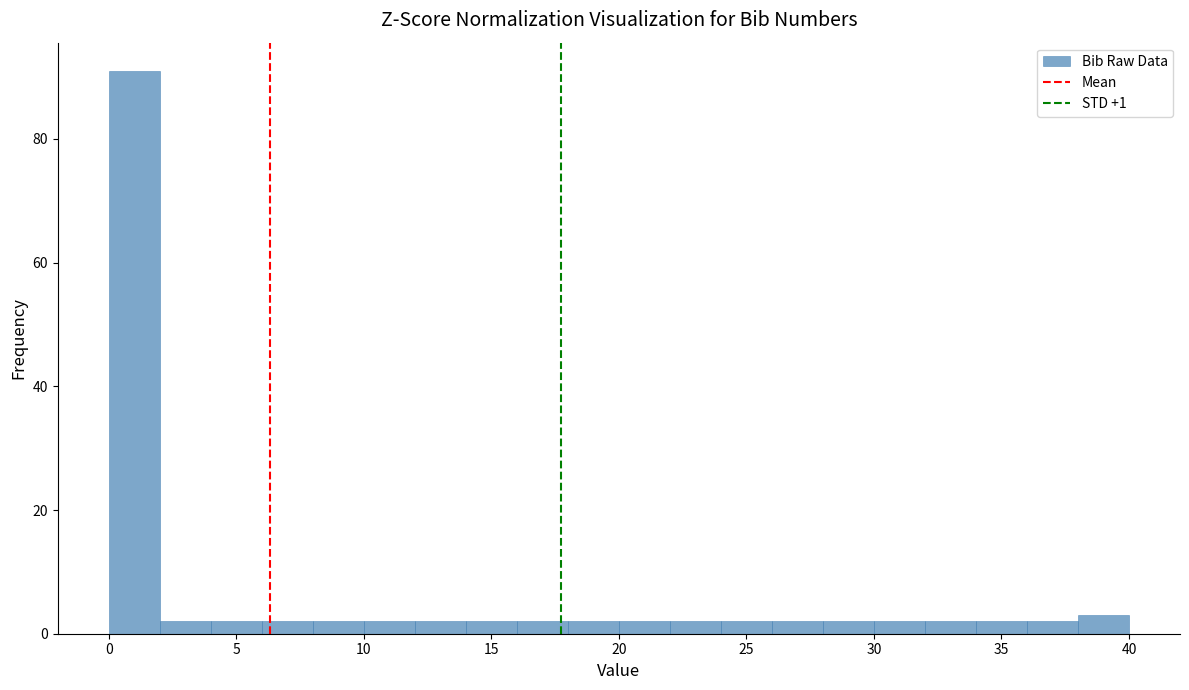

Reading left to right, transcribe this chart: for each bar, give the range it covers on the x-axis and its height. The values are not printed on the chart, so give them approximately, as read against the axis.

0 to 2: 92
2 to 4: 2
4 to 6: 2
6 to 8: 2
8 to 10: 2
10 to 12: 2
12 to 14: 2
14 to 16: 2
16 to 18: 2
18 to 20: 2
20 to 22: 2
22 to 24: 2
24 to 26: 2
26 to 28: 2
28 to 30: 2
30 to 32: 2
32 to 34: 2
34 to 36: 2
36 to 38: 2
38 to 40: 4